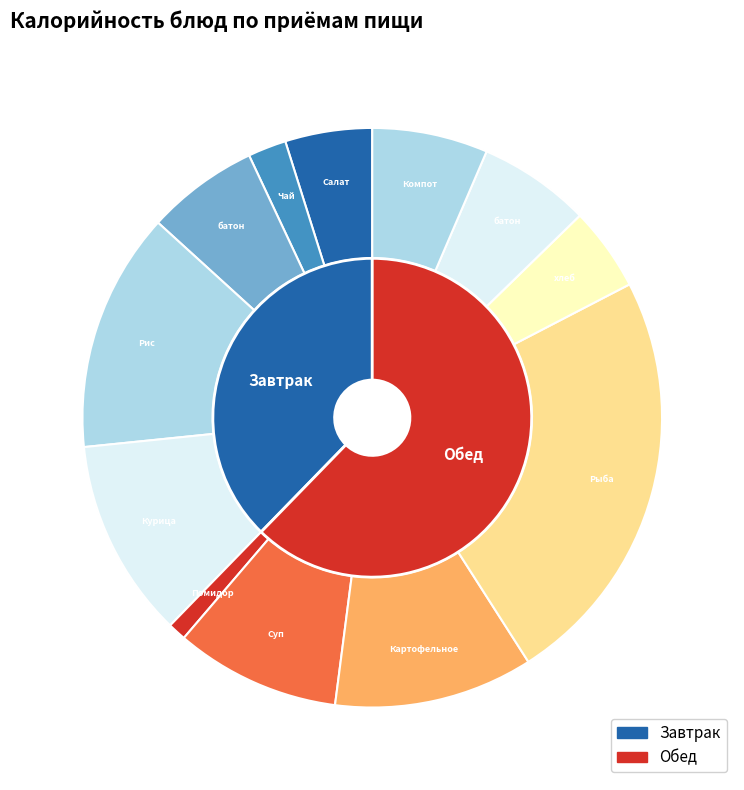

Rank the categories by value from highest to lowest.

Рыба запеченная в сметанном соусе, Рис с овощами, Картофельное пюре, Курица отварная, Суп крестьянский с крупой, Компот из смеси сухофруктов, батон нарезной (завтрак), батон нарезной (обед), Салат из свеклы отварной, хлеб ржано-пшеничный, Чай с сахаром, Помидор в нарезке